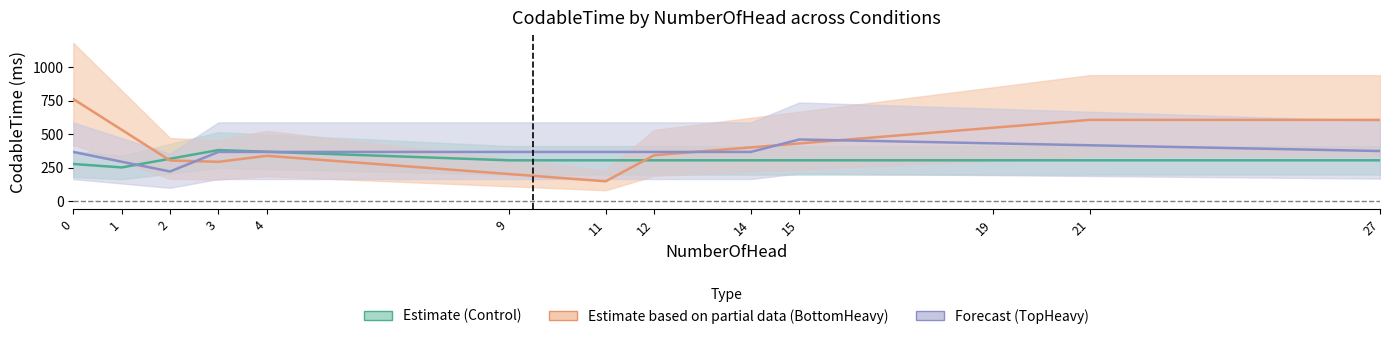

True or false: Forecast (TopHeavy) has a value of 489.0 at 14.

False